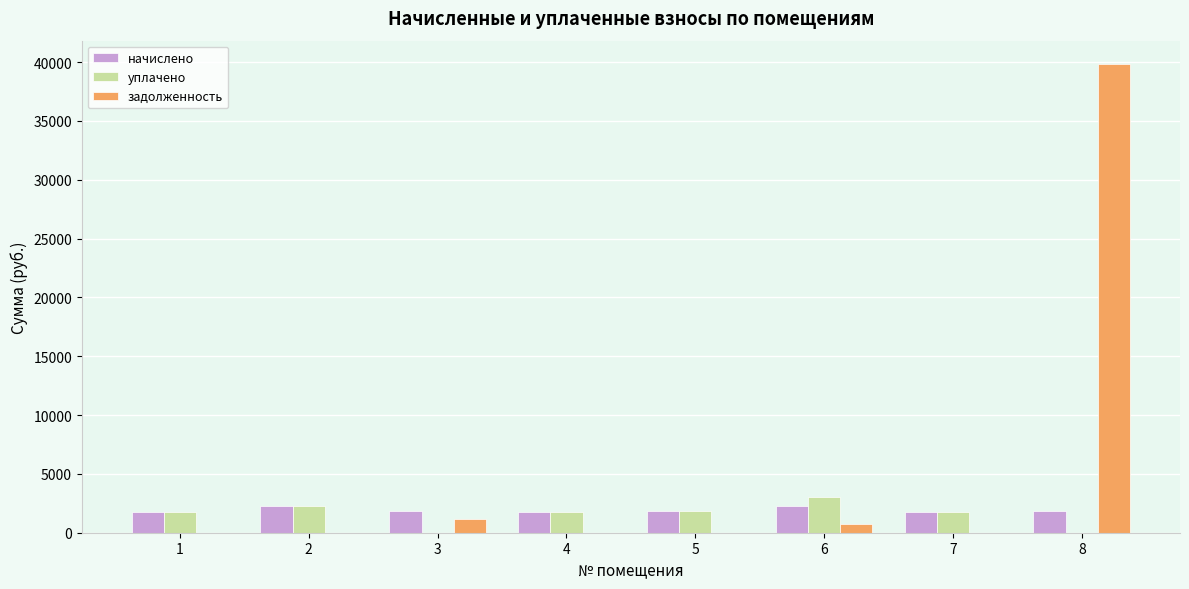

What is the maximum value for задолженность?

39822.2